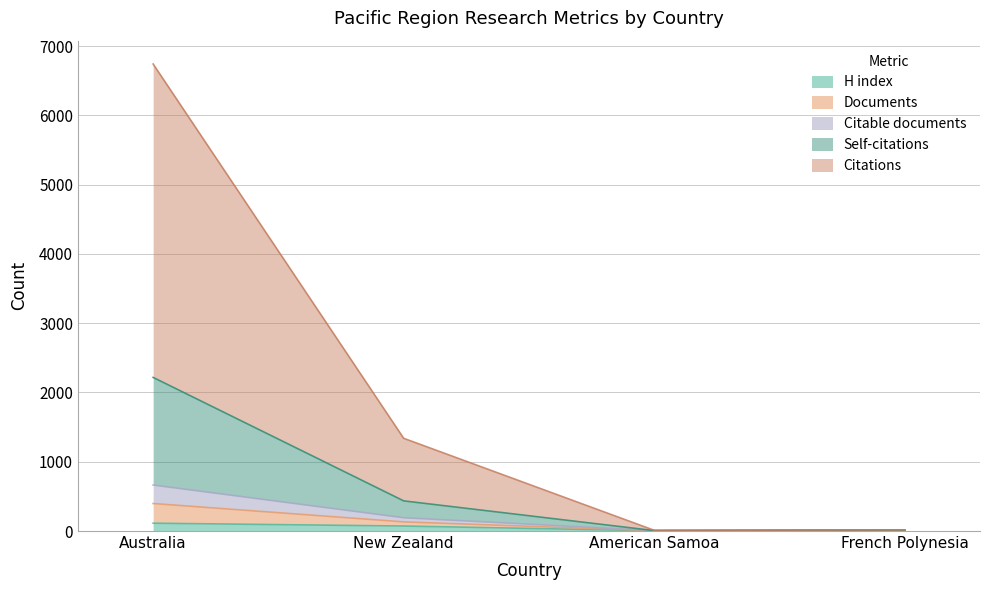

At which category does H index reach its first local valley?

American Samoa